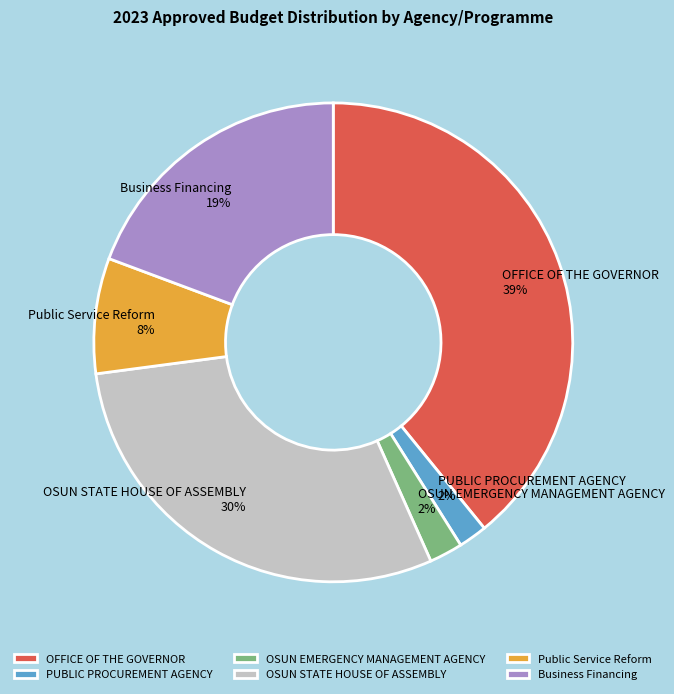

How many segments does this pie chart have?

6